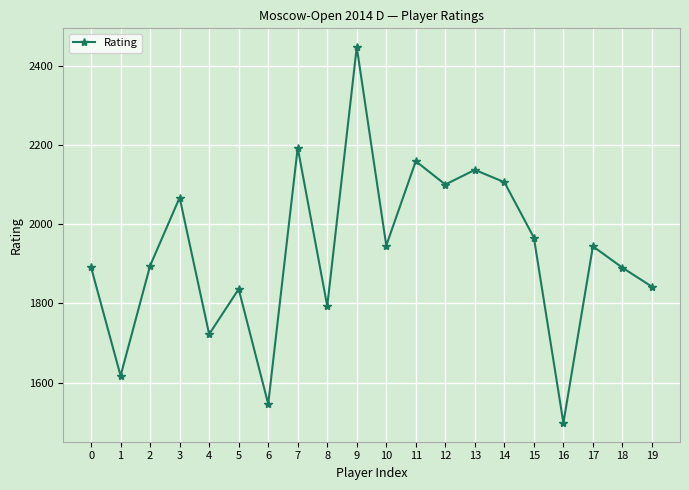

What is the minimum value shown in the chart?

1498